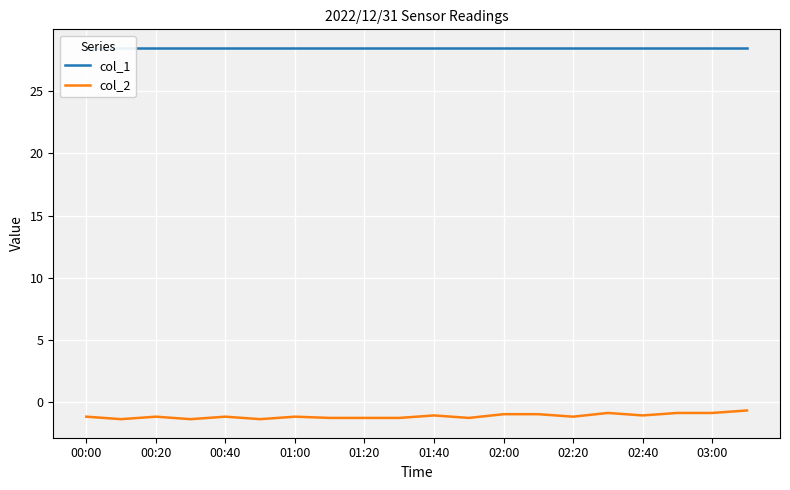

Which category has the lowest value in the col_1 series?

00:00